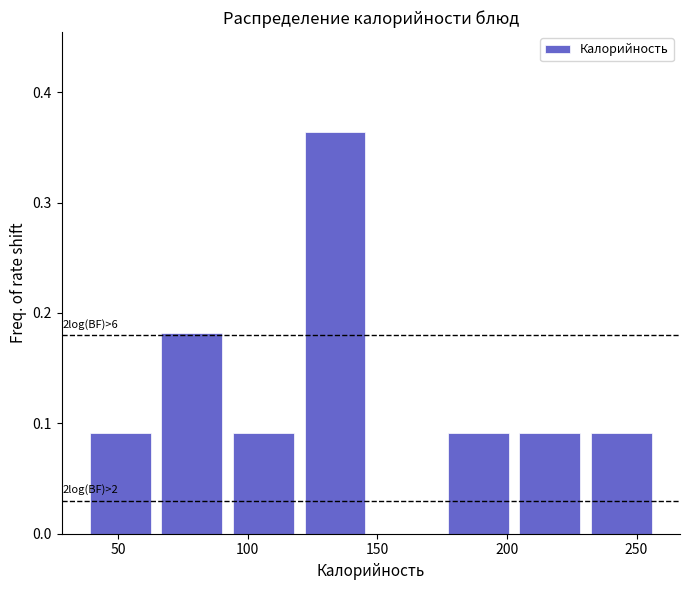

Over which range of the x-axis is the bar tallest?

120 to 150